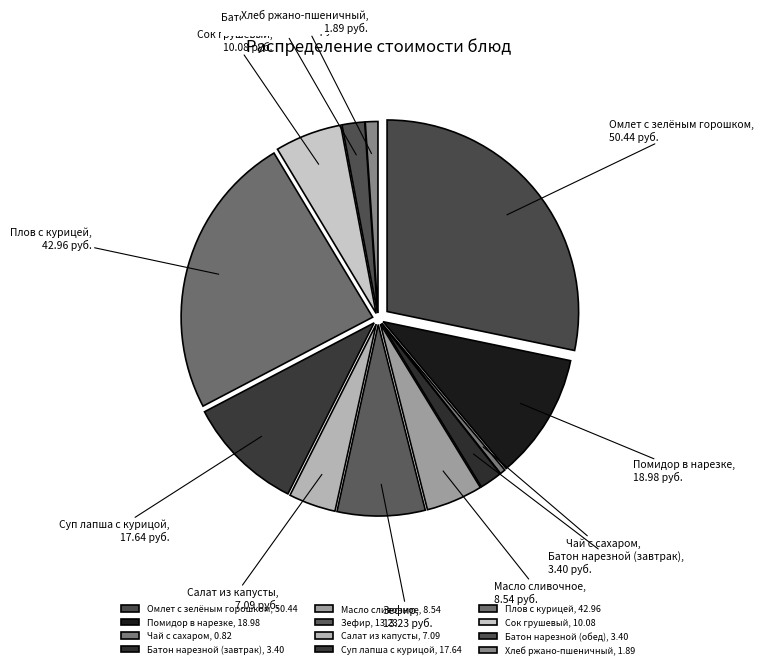

Which category has the smallest portion of the pie?

Чай с сахаром